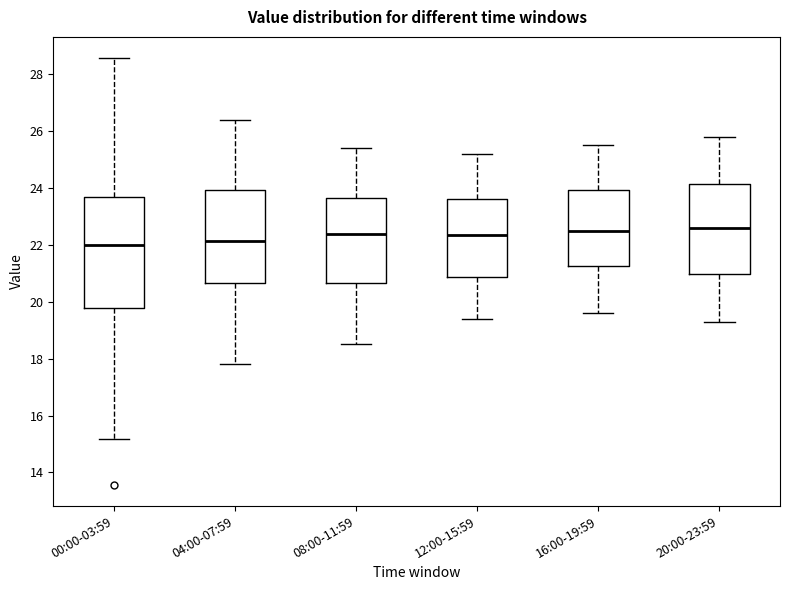

Where is the lower edge of the box for 20:00-23:59 on the y-axis? The values are not printed on the chart, so give them approximately, as read against the axis.

21.0